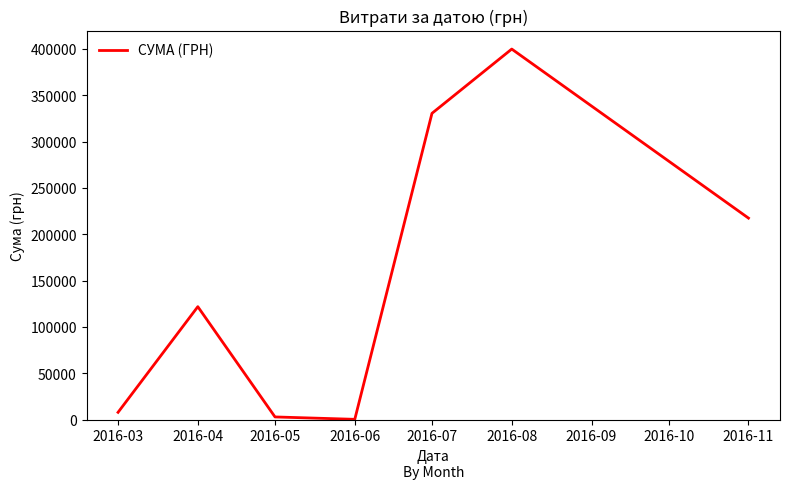

At which label is the value closest to 200037?

2016-11